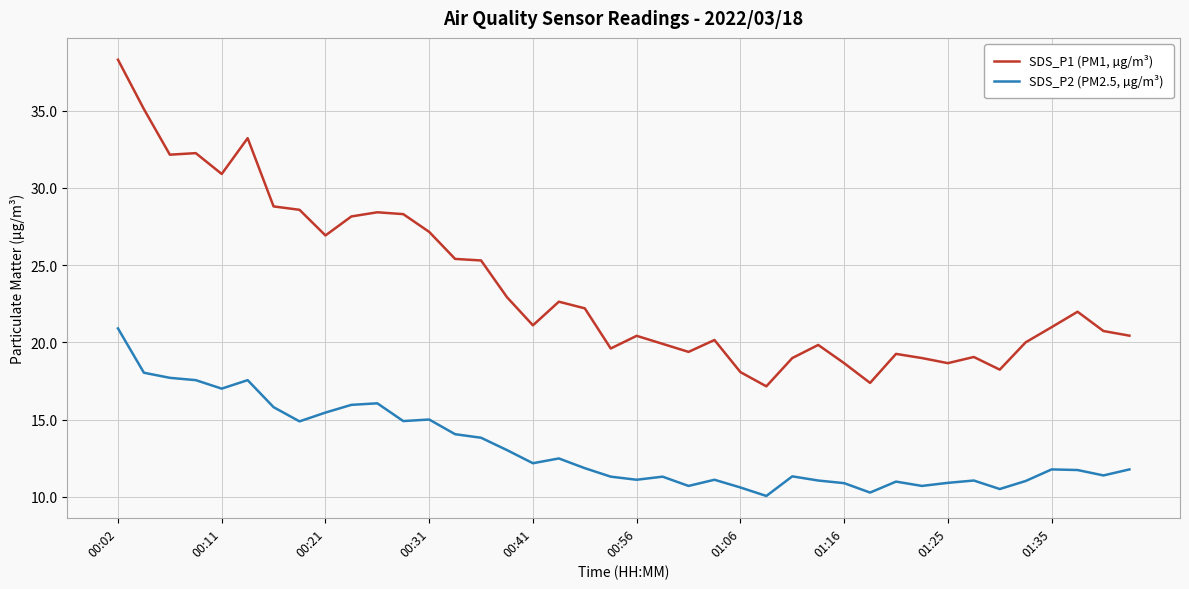

True or false: SDS_P1 (PM1, µg/m³) and SDS_P2 (PM2.5, µg/m³) intersect in this chart.

False